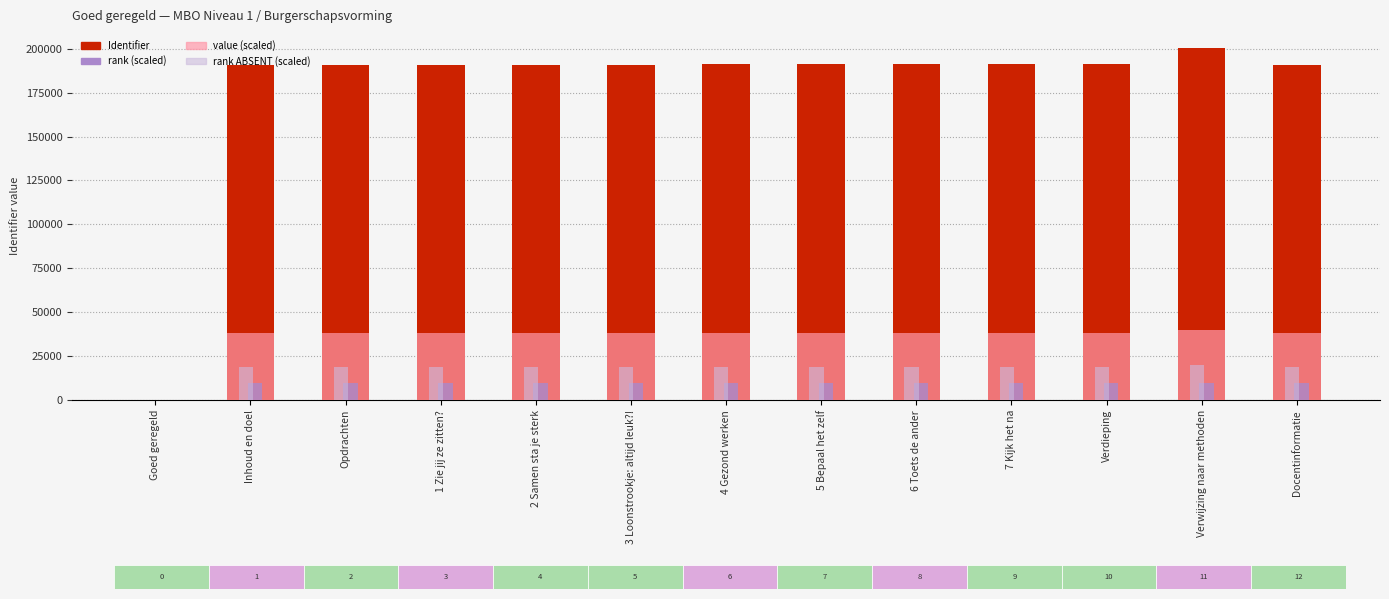

Does the chart contain stacked bars?

No